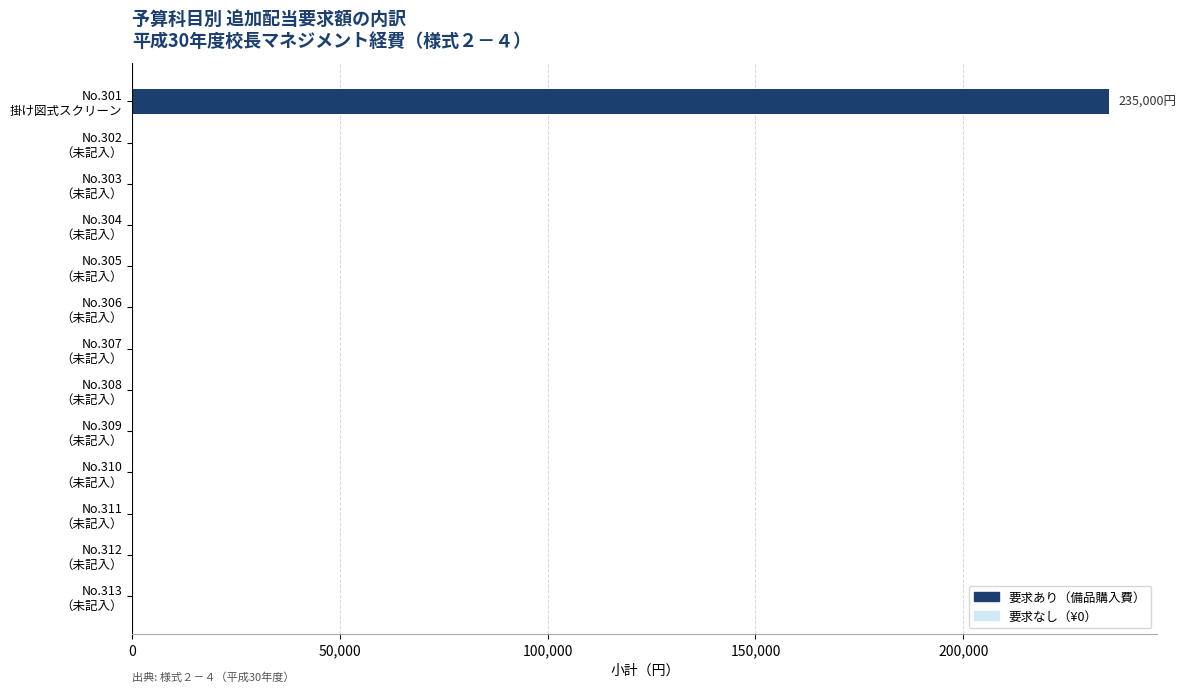

Does the chart contain stacked bars?

No